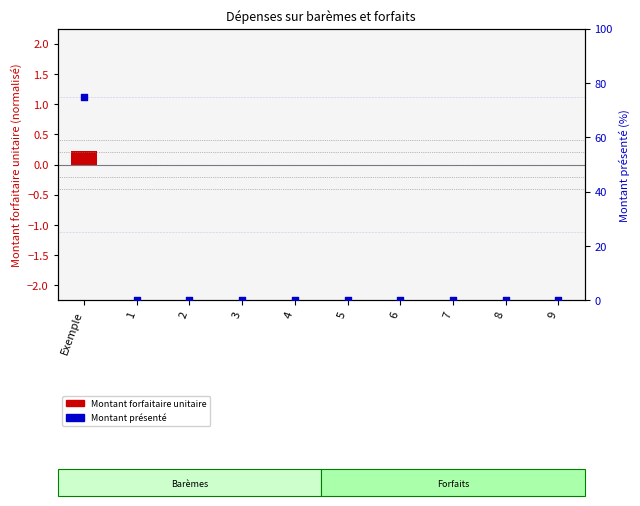

What are all the series names shown in the legend?

Montant forfaitaire unitaire, Montant présenté